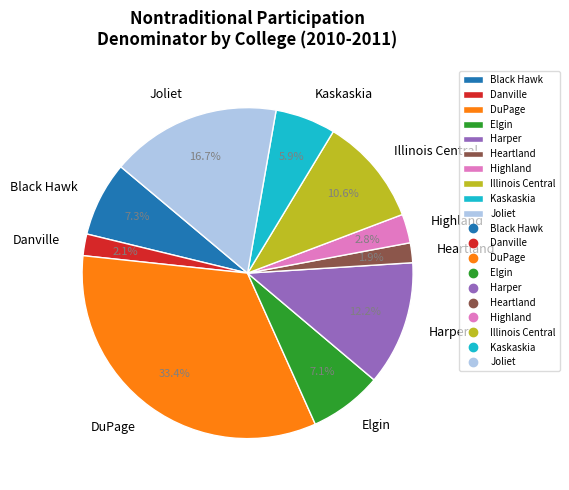

How many segments does this pie chart have?

10